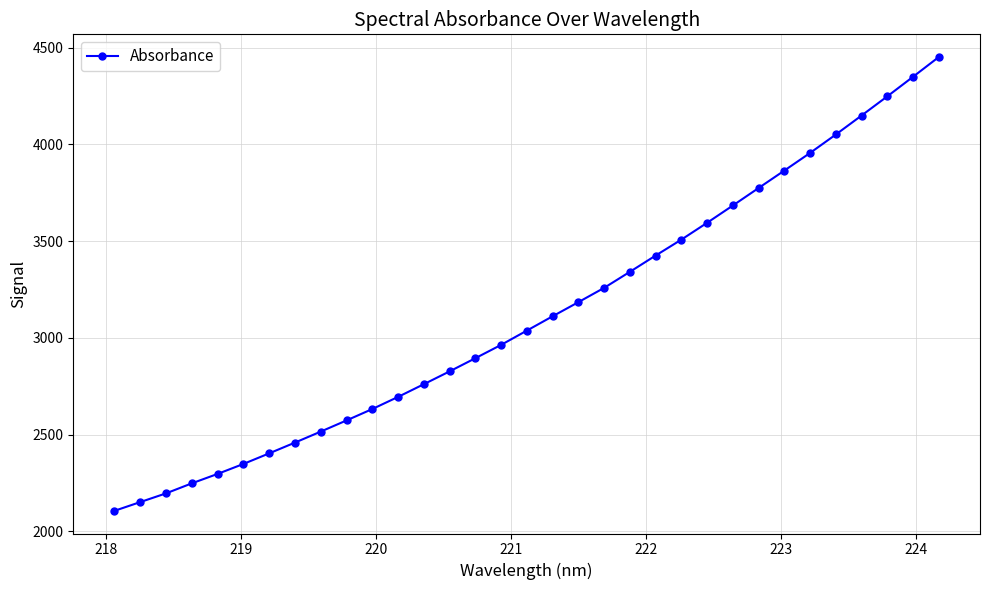

How many series are shown in this chart?

1